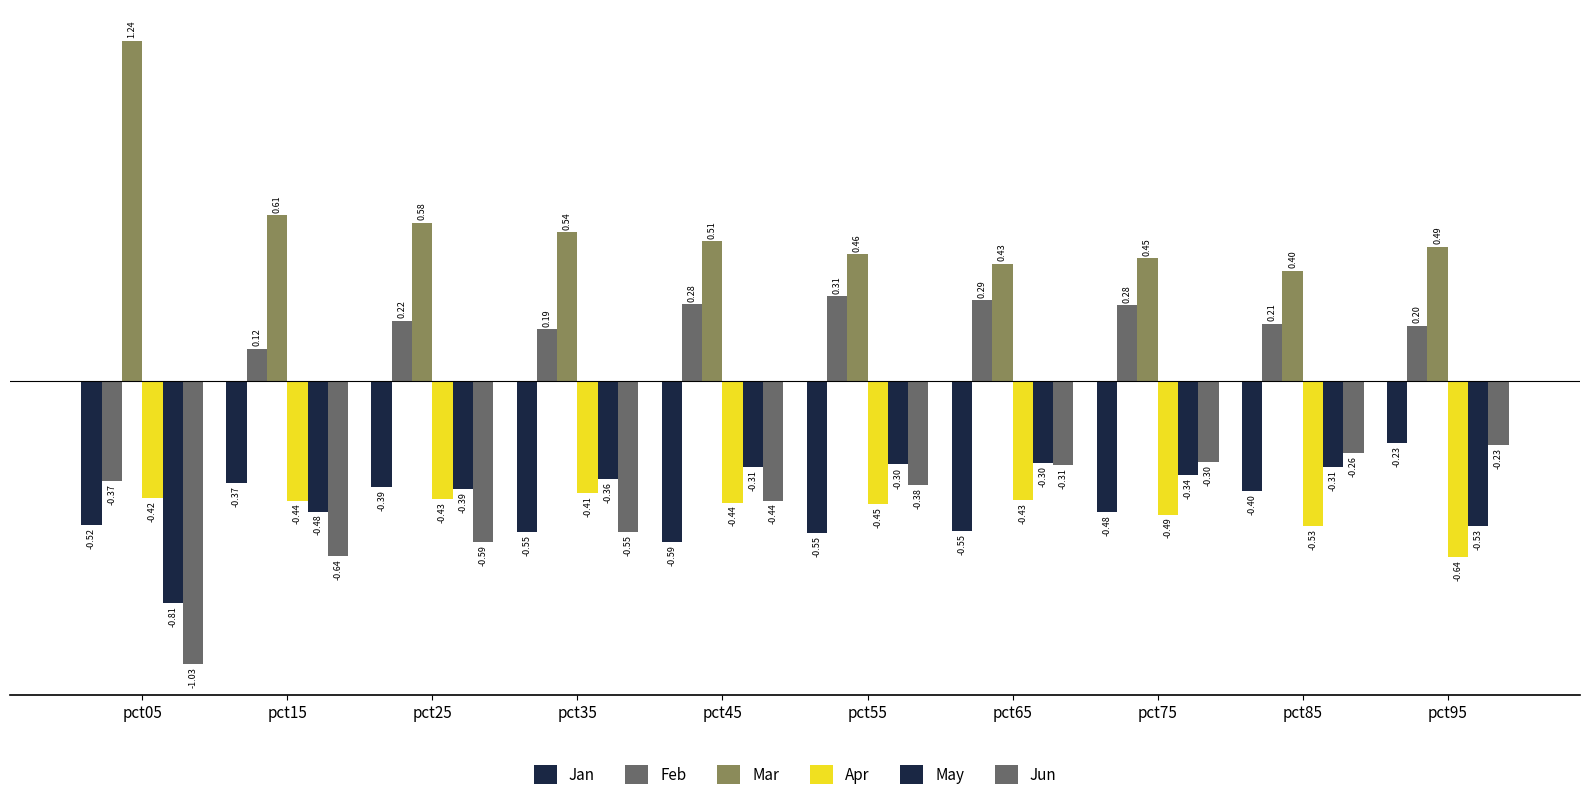

What is the maximum value for Apr?

-0.4